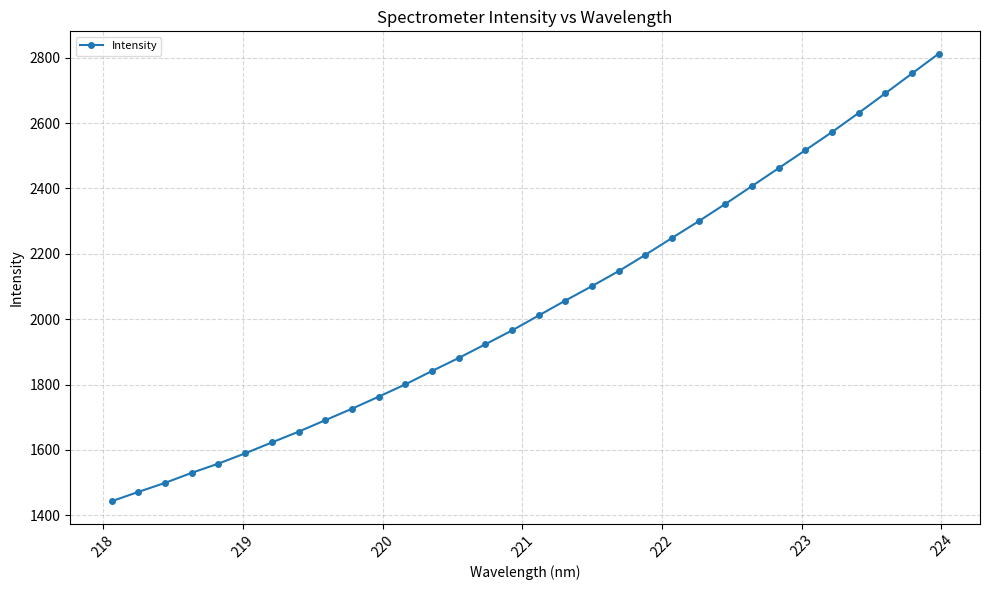

What is the maximum value shown in the chart?

2812.0